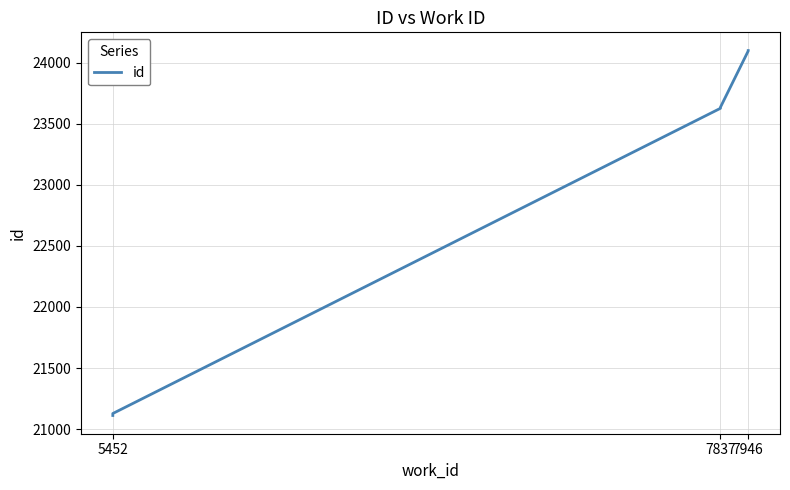

Is it true that the value at 5452 is 34592?

False